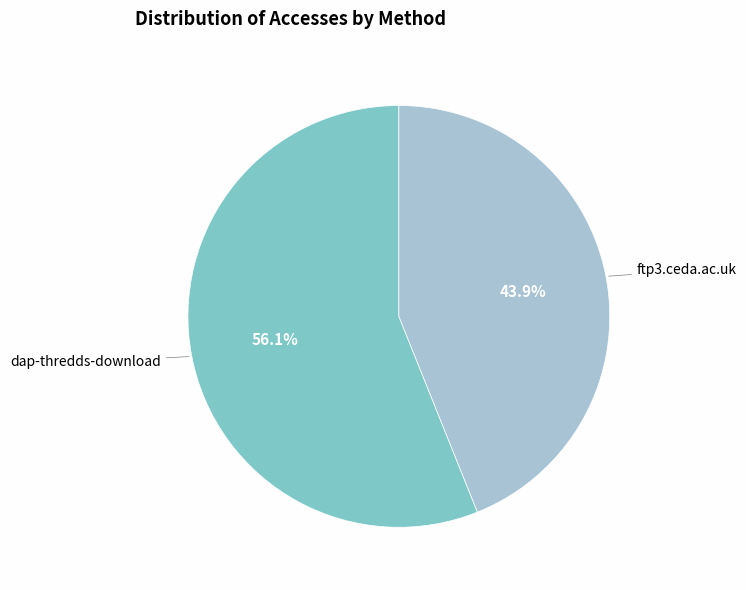

What portion of the pie excludes dap-thredds-download?

43.9%